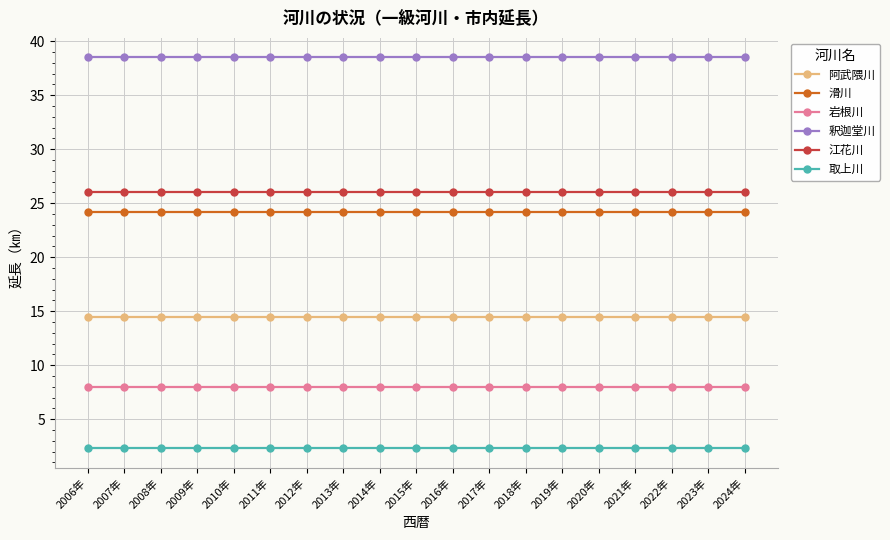

What is the approximate value of 釈迦堂川 at 2009年?

38.5